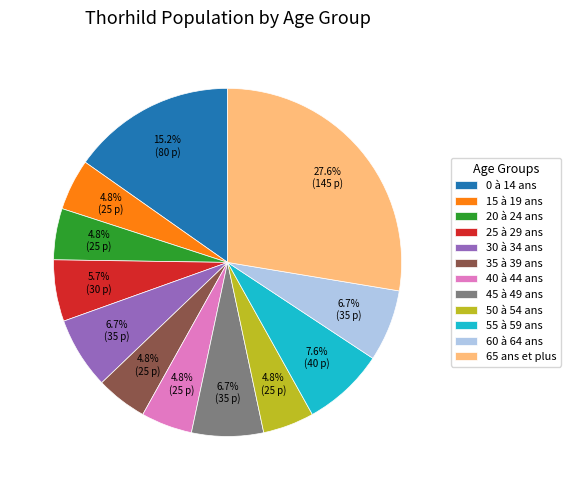

What percentage do 30 à 34 ans and 0 à 14 ans together represent?

21.9%